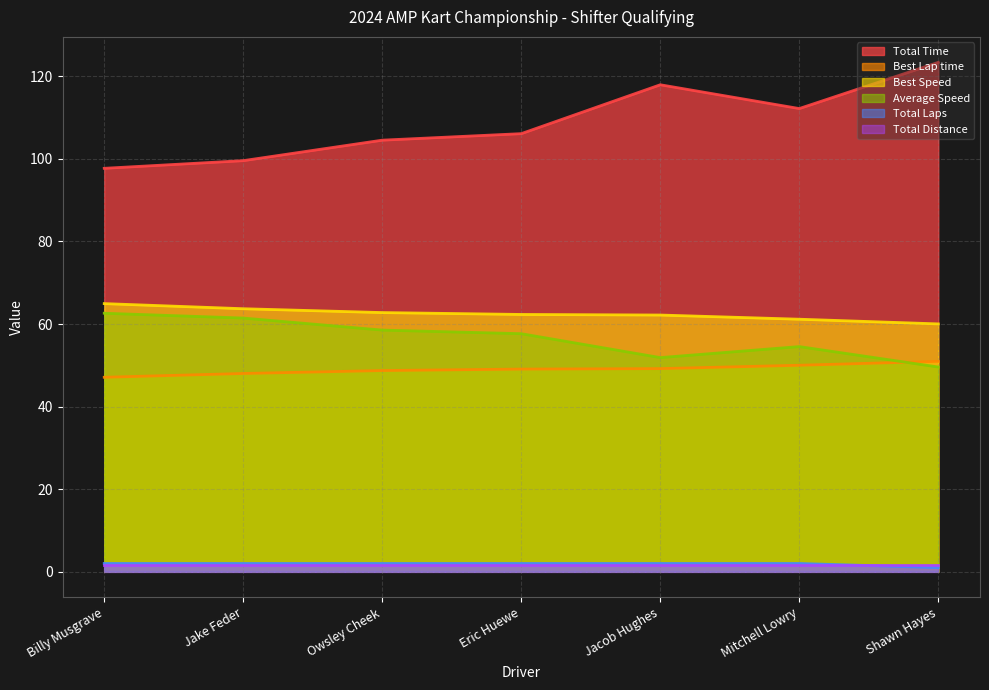

What is the label of the 3rd point from the right?

Jacob Hughes